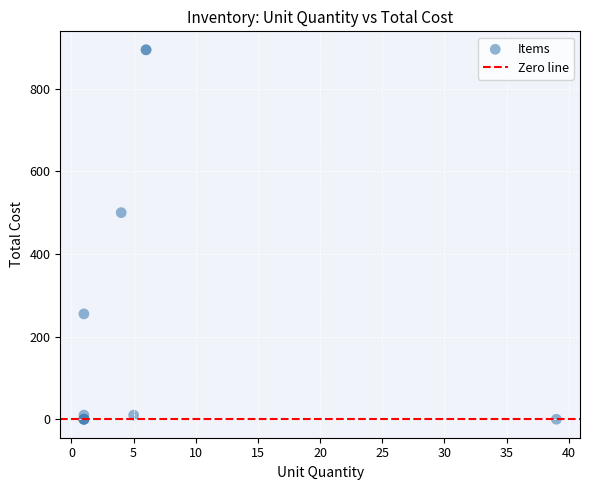

What Y value in the scatter plot is closest to 447?

500